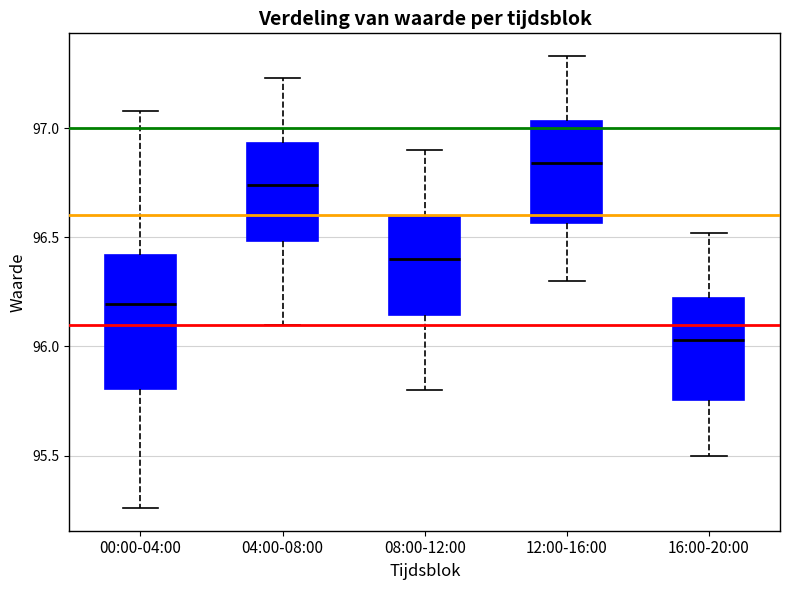

Where does the upper whisker of the box for 00:00-04:00 end on the y-axis? The values are not printed on the chart, so give them approximately, as read against the axis.

97.10